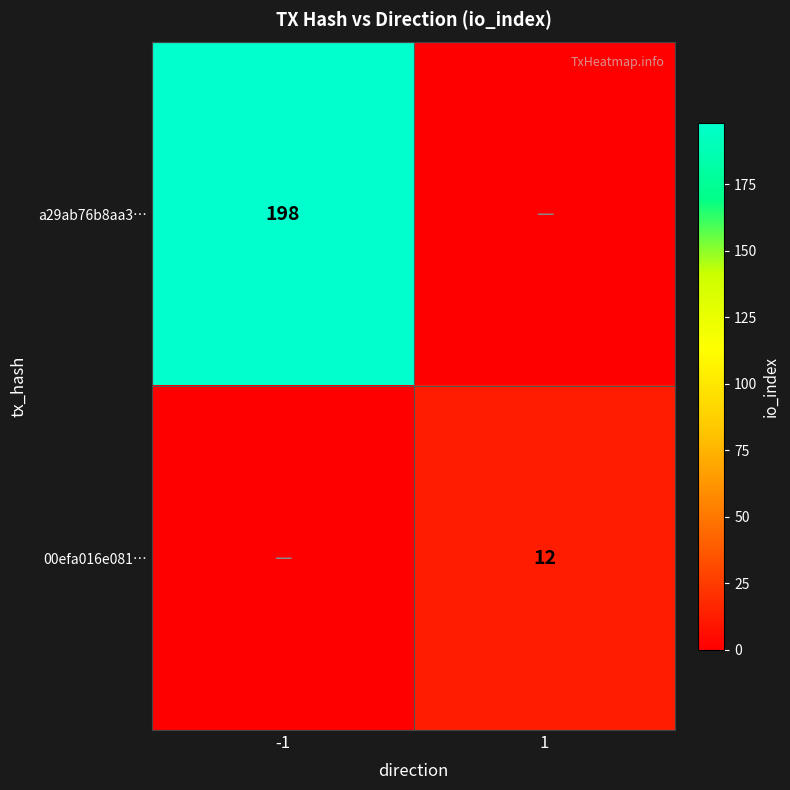

True or false: 00efa016e081… has a value of 3 at 1.

False